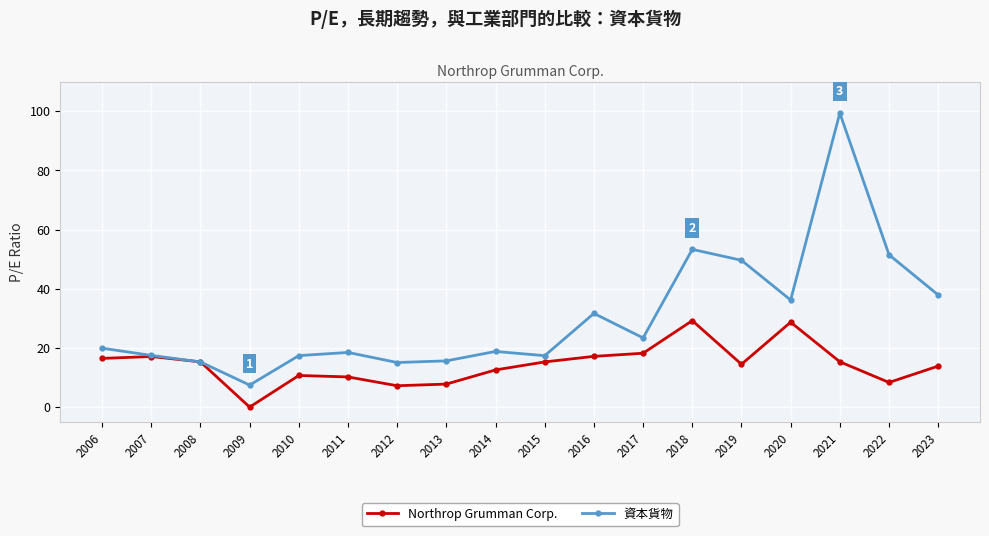

How many data points does each series have?

18